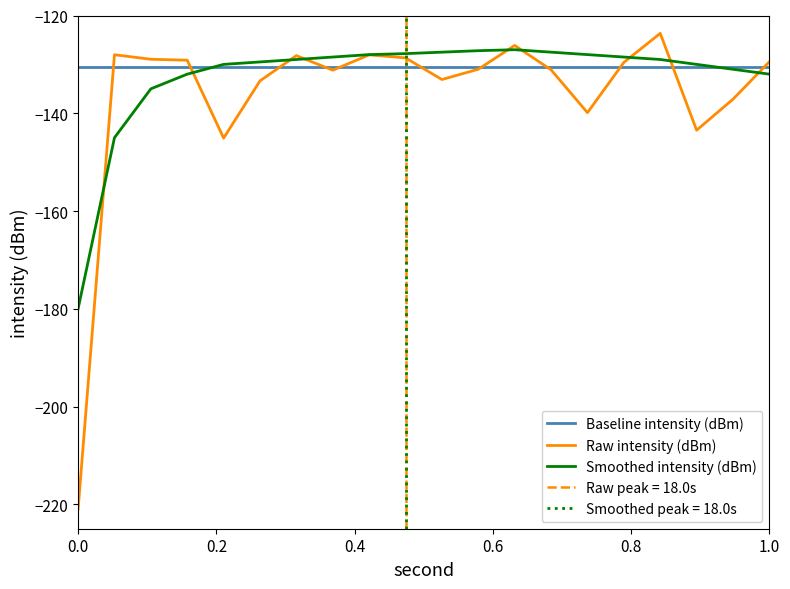

What is the highest value of the Smoothed intensity (dBm) series?

-127.0